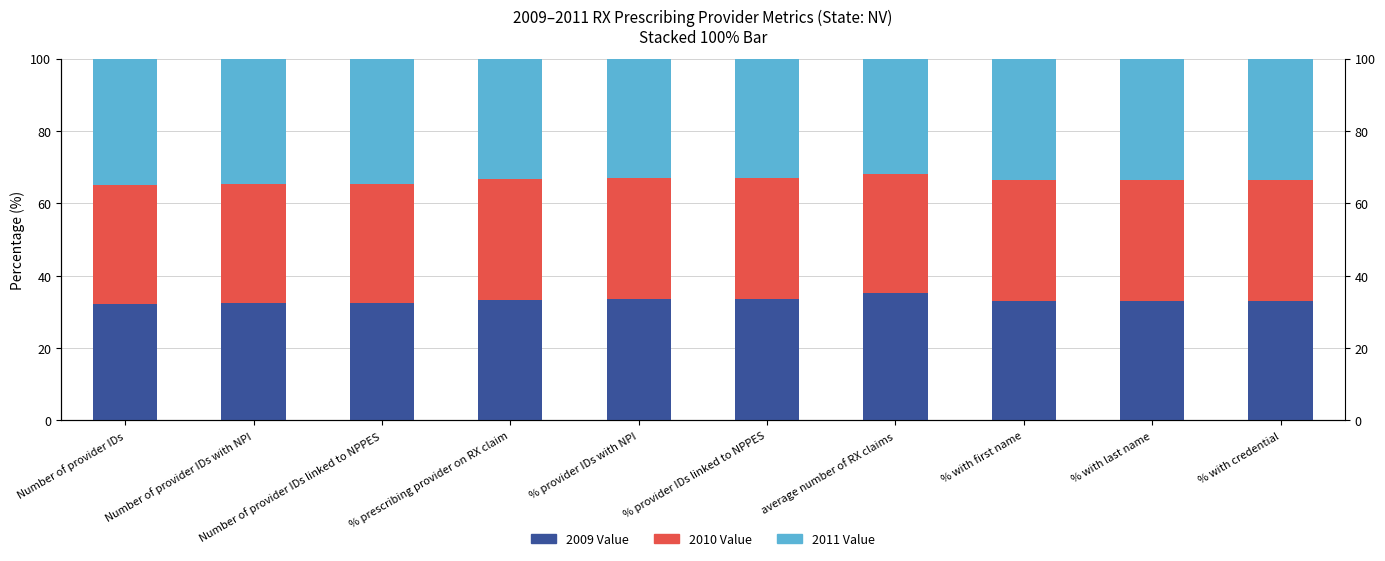

What is the minimum value for 2010 Value?

32.7